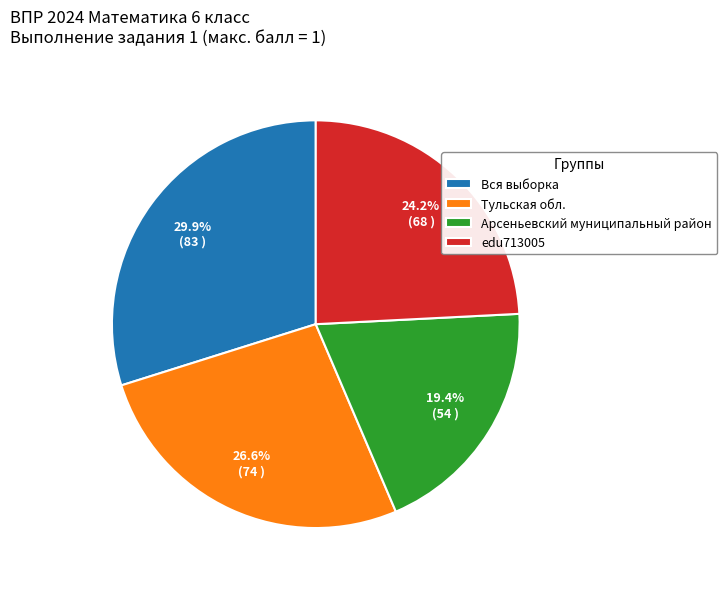

What portion of the pie excludes Арсеньевский муниципальный район?

80.6%